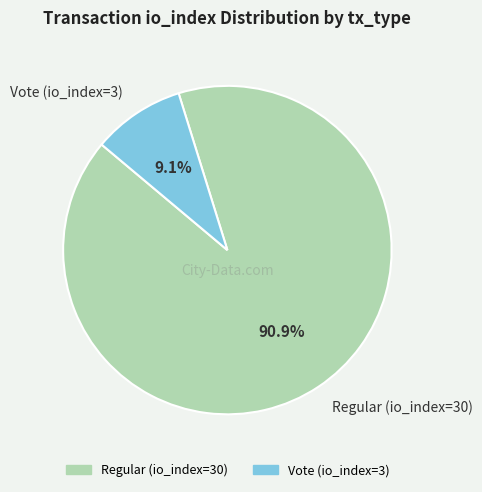

To the nearest percent, what is the difference between the Regular (io_index=30) and Vote (io_index=3) slice percentages?

82%